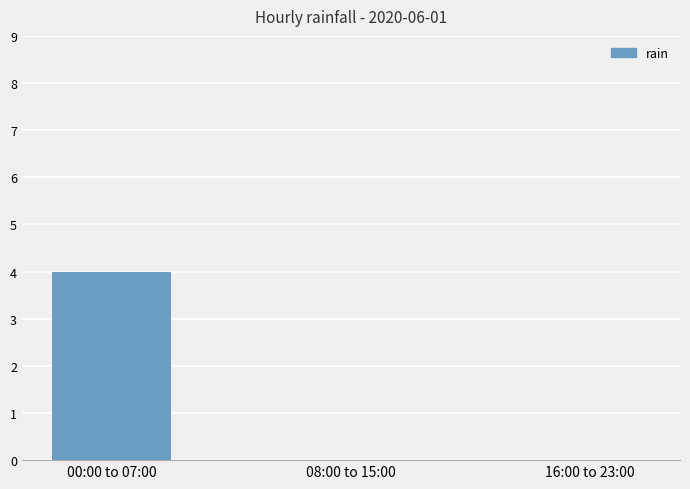

Reading left to right, transcribe all the data shown in this chart.

00:00 to 07:00=4	08:00 to 15:00=0	16:00 to 23:00=0